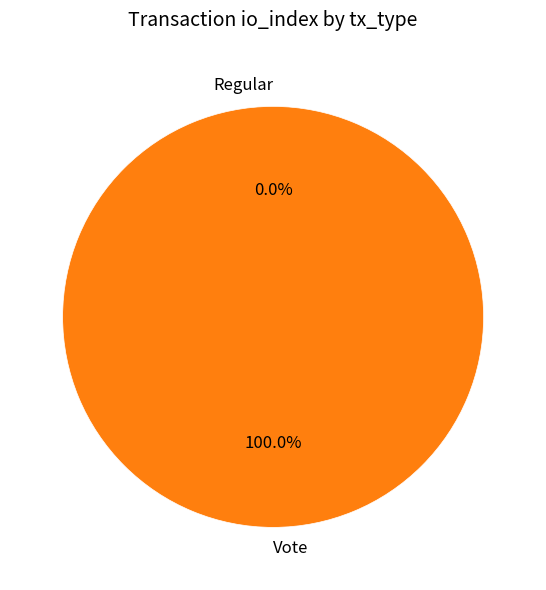

What is the total percentage of Regular and Vote?

100.0%